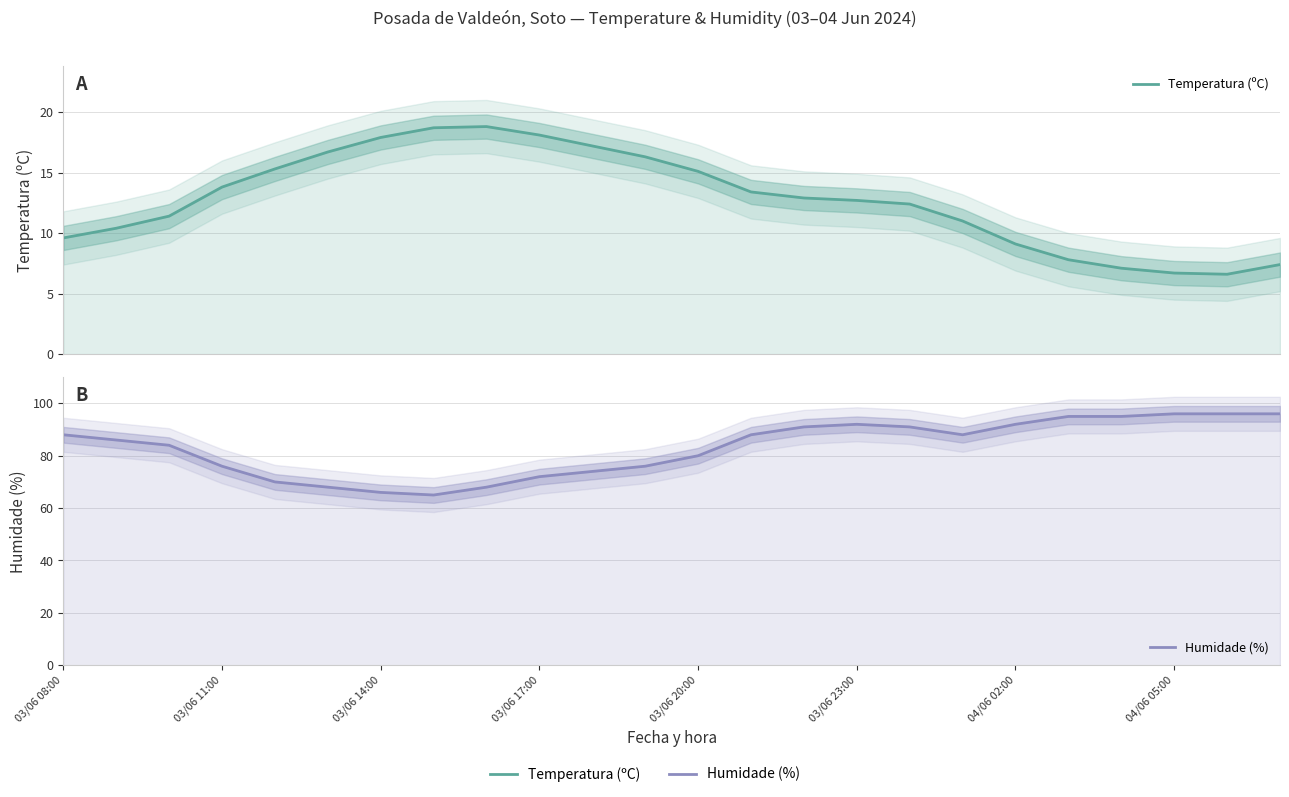

How many interior local valleys does the Humidade (%) series have?

2